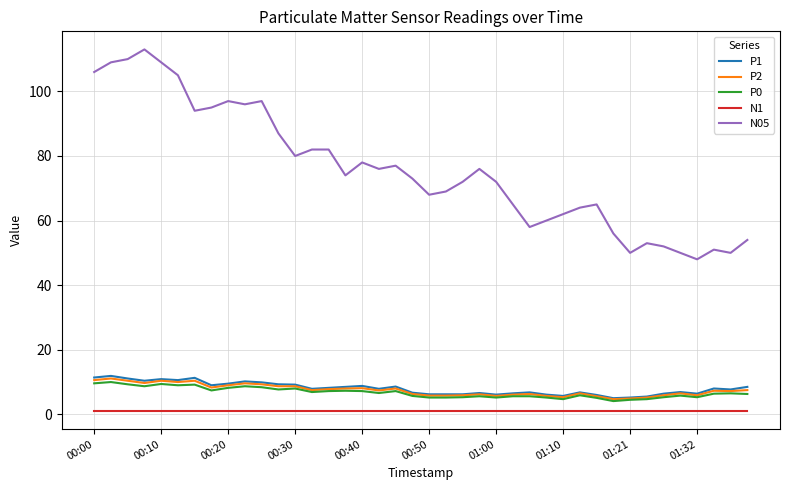

Which series has the largest range (max minus min)?

N05